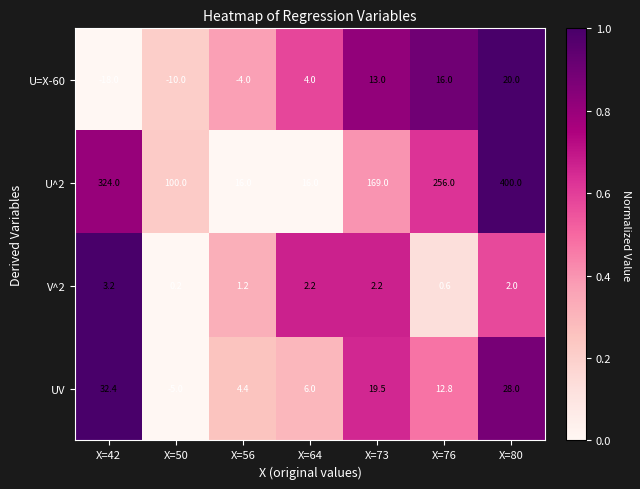

True or false: U=X-60 has a value of -6.2 at X=56.

False